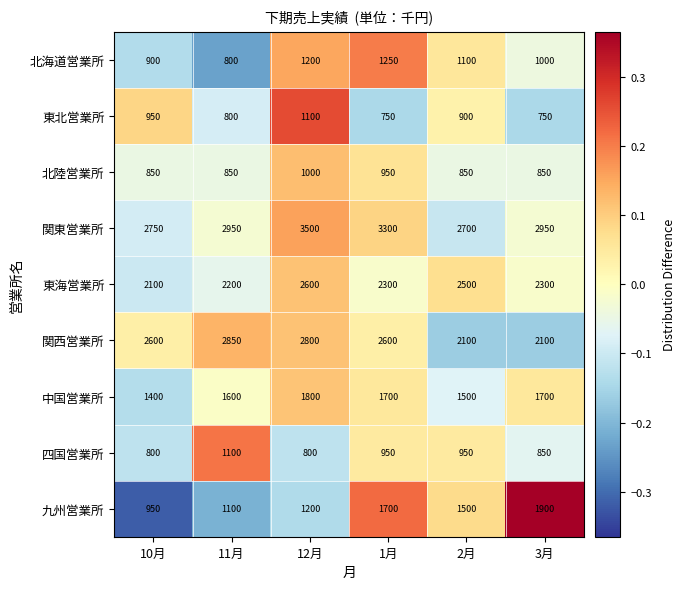

What value does the 中国営業所 series have at 12月?

1800